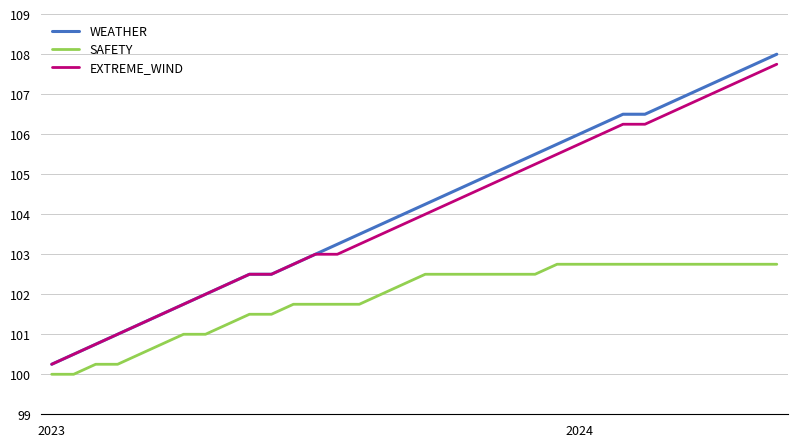

Which series has the largest range (max minus min)?

WEATHER